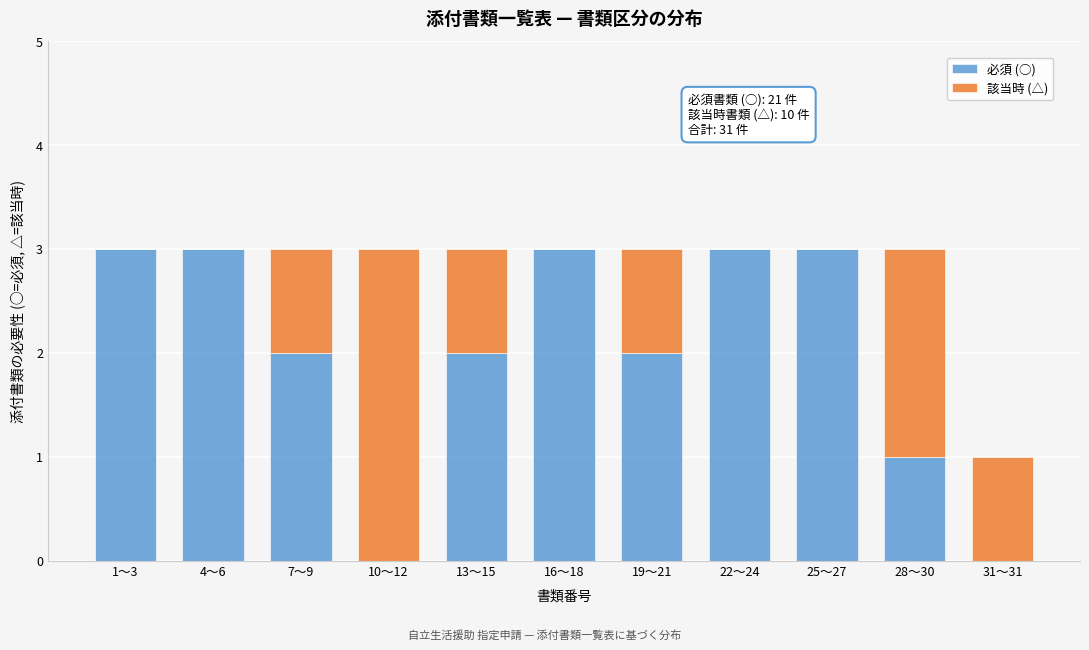

Reading left to right, what are the values for 必須 (○)?

1〜3=3	4〜6=3	7〜9=2	10〜12=0	13〜15=2	16〜18=3	19〜21=2	22〜24=3	25〜27=3	28〜30=1	31〜31=0